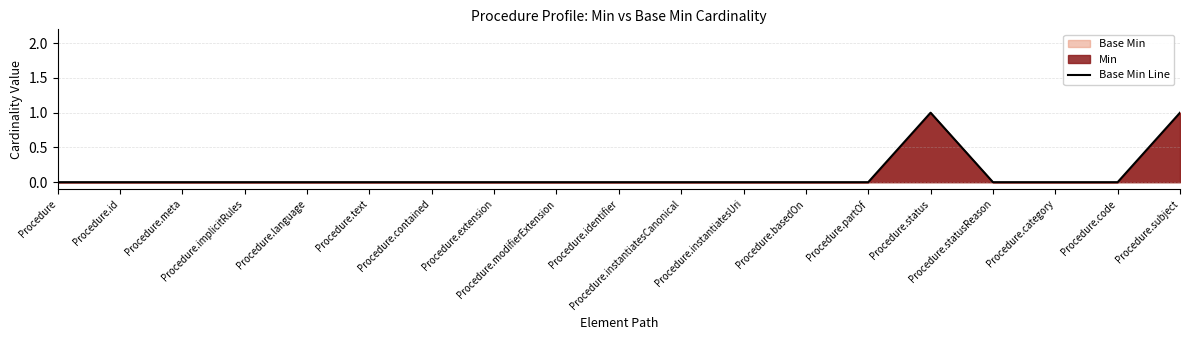

True or false: there are more than 1 points higher than both neighbors.

False